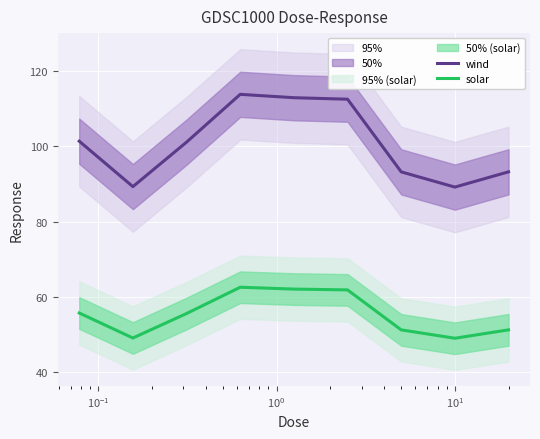

What is the sum of all solar values?

498.7